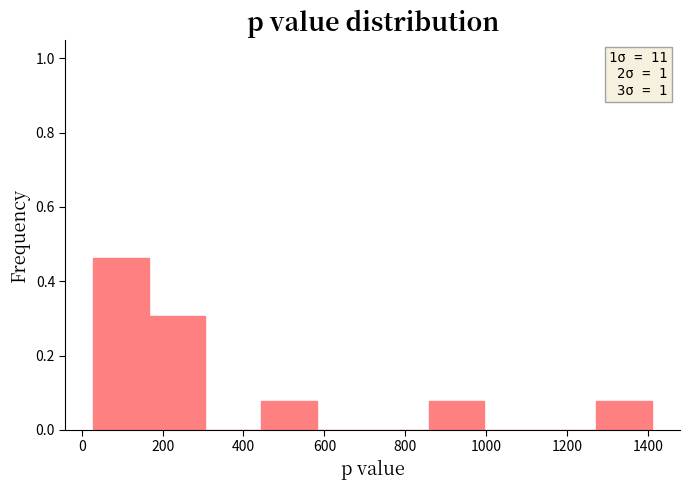

Over which range of the x-axis is the bar tallest?

20 to 160